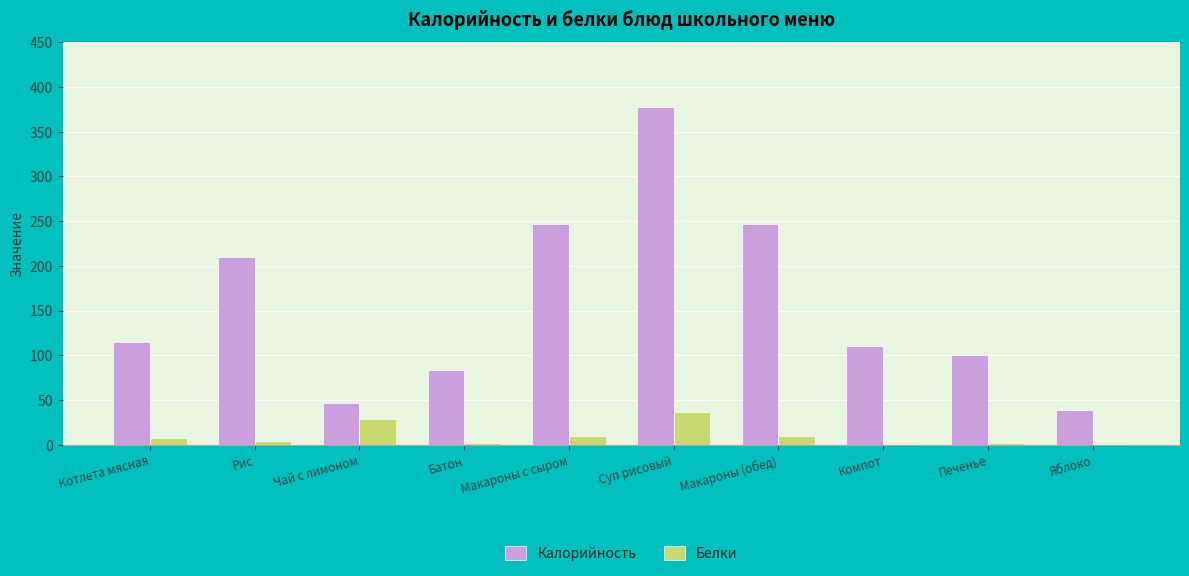

Which series has the largest total across all categories?

Калорийность